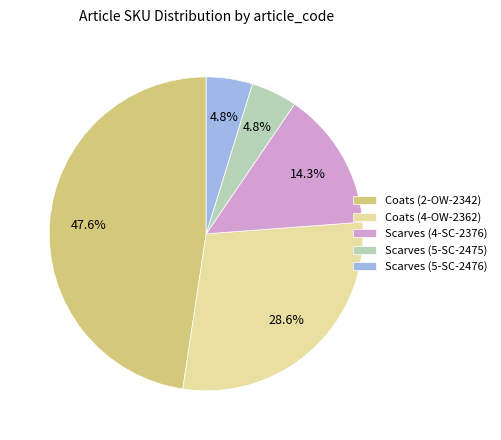

What percentage is the Scarves (5-SC-2476) slice, to the nearest percent?

5%